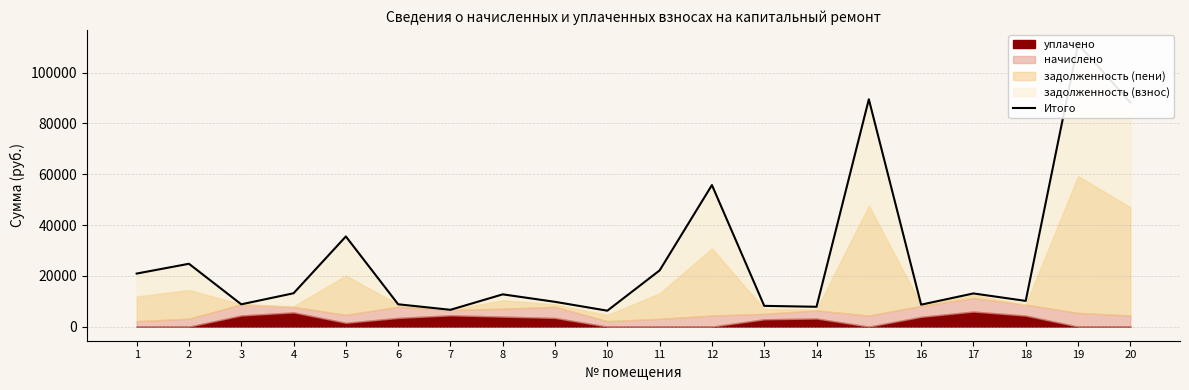

What is the sum of all values?

561730.6